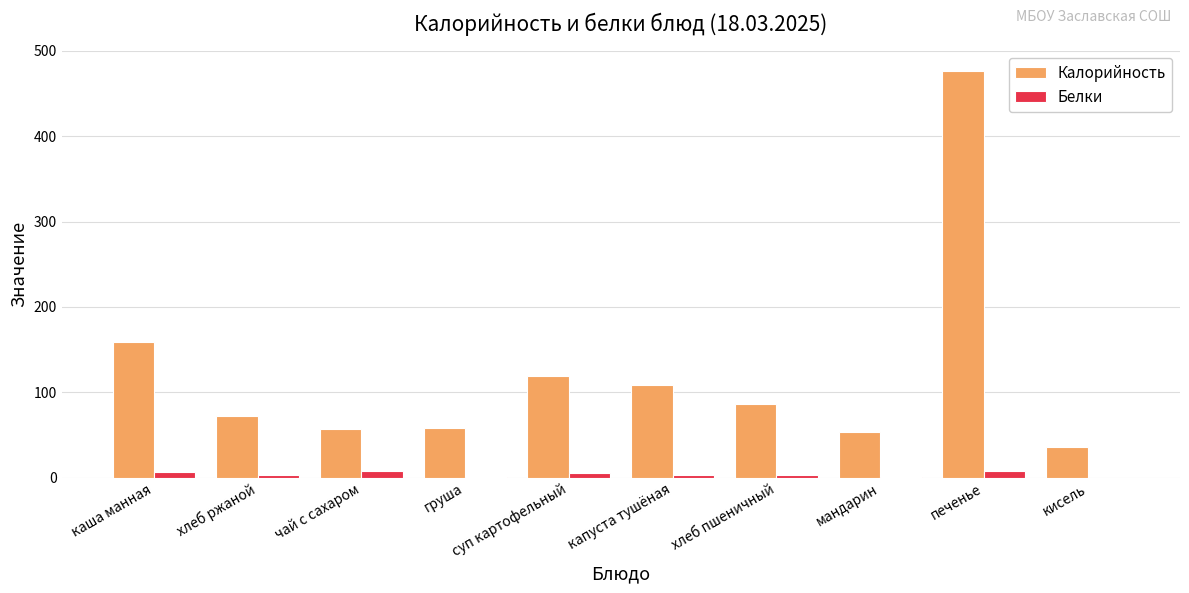

Where does the Калорийность series first go above 85?

каша манная